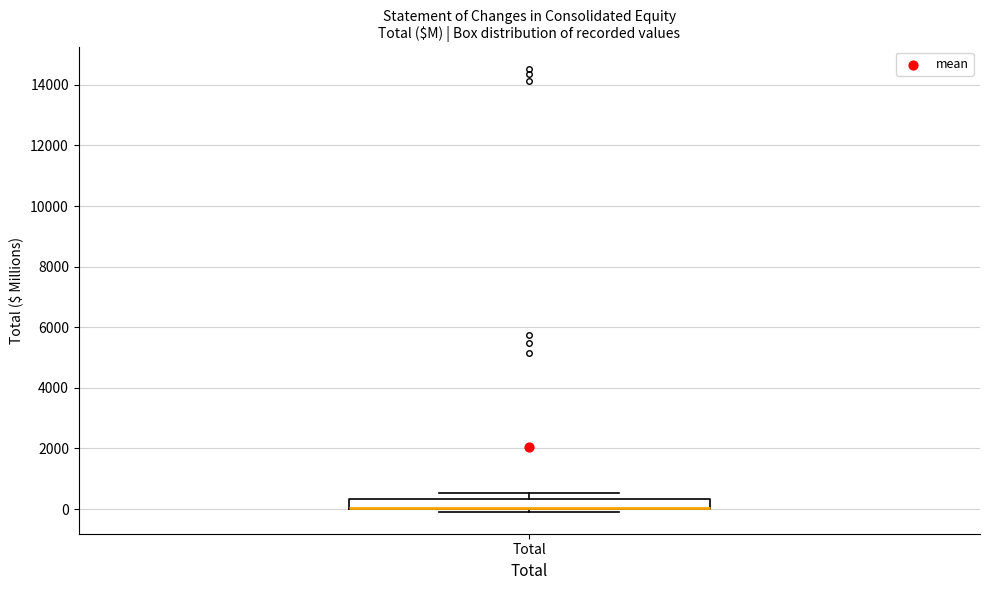

Where is the upper edge of the box for Total on the y-axis? The values are not printed on the chart, so give them approximately, as read against the axis.

400